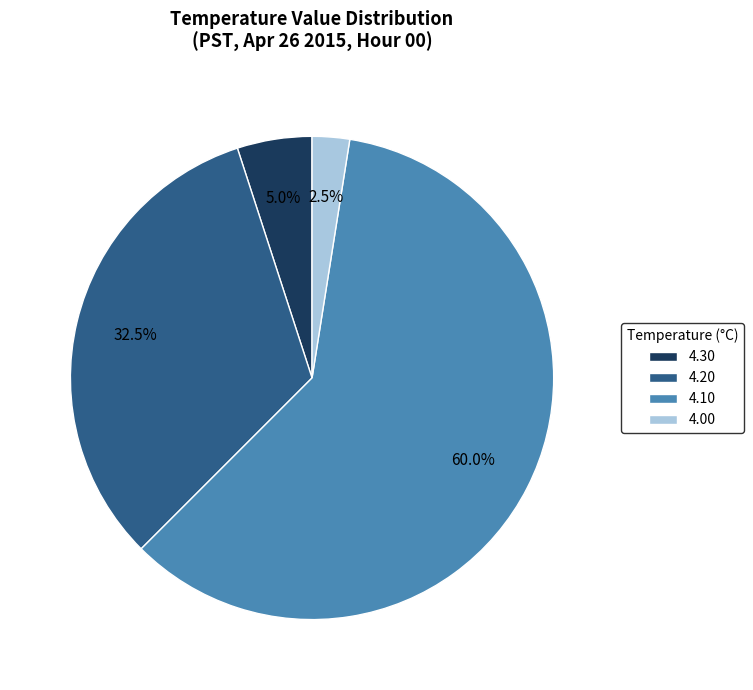

What percentage do 4.00 and 4.30 together represent?

7.5%